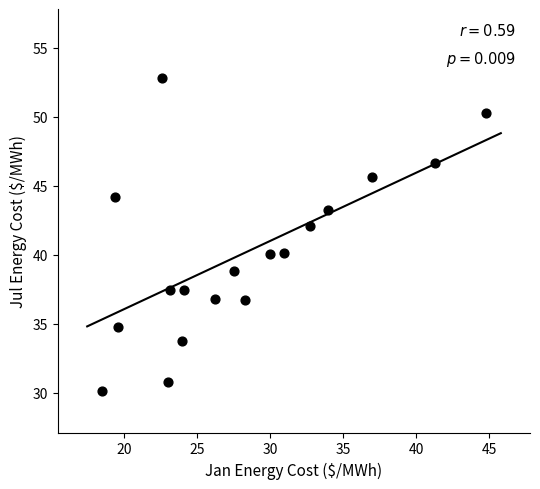

What is the range of Y values (max minus min)?

22.7